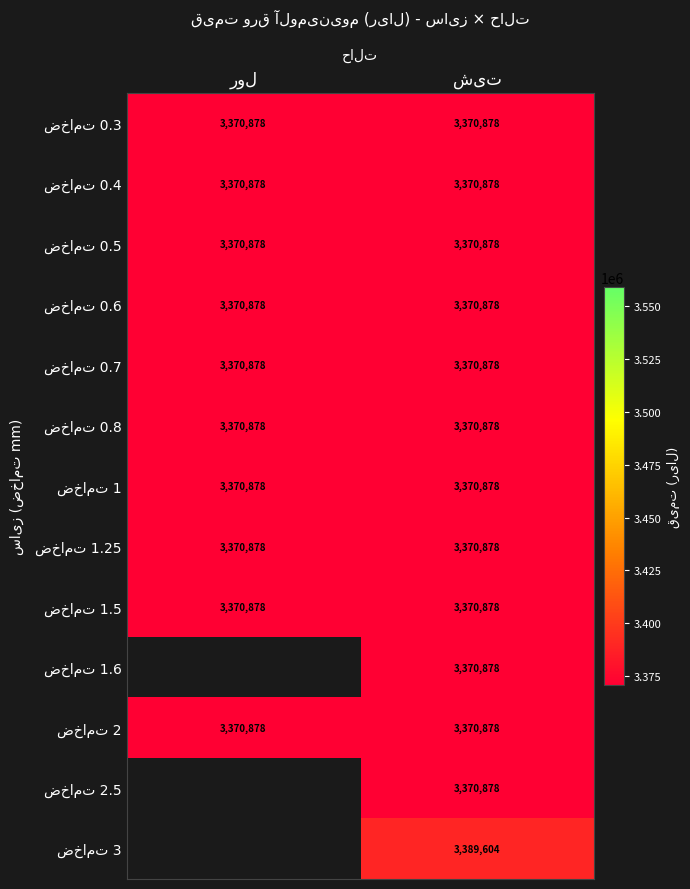

Is it true that ضخامت 1.25 equals 3370878.0 at شیت?

True